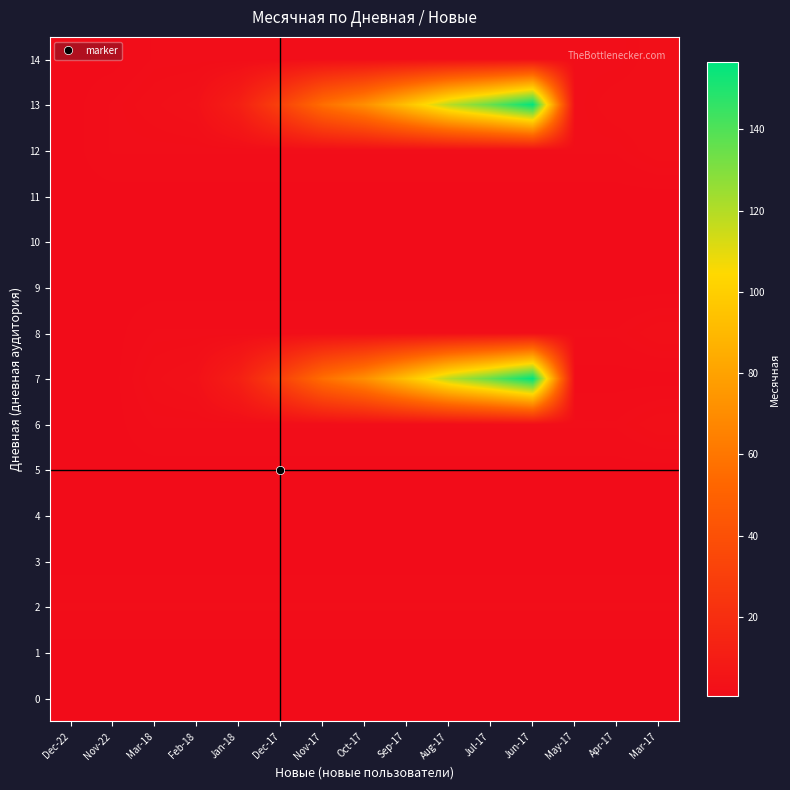

At how many categories does at least one series exceed 90?

4